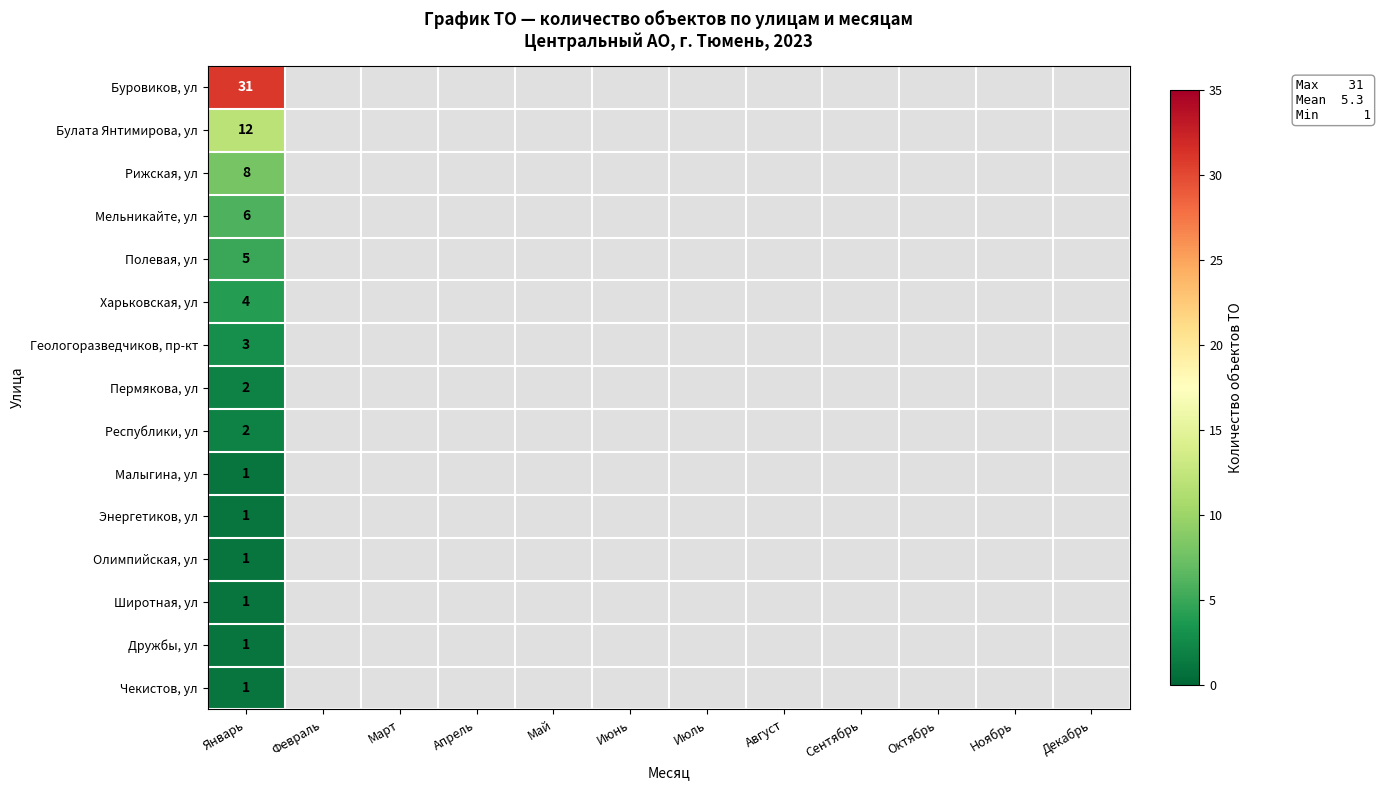

True or false: Булата Янтимирова, ул has a value of 5 at Февраль.

False